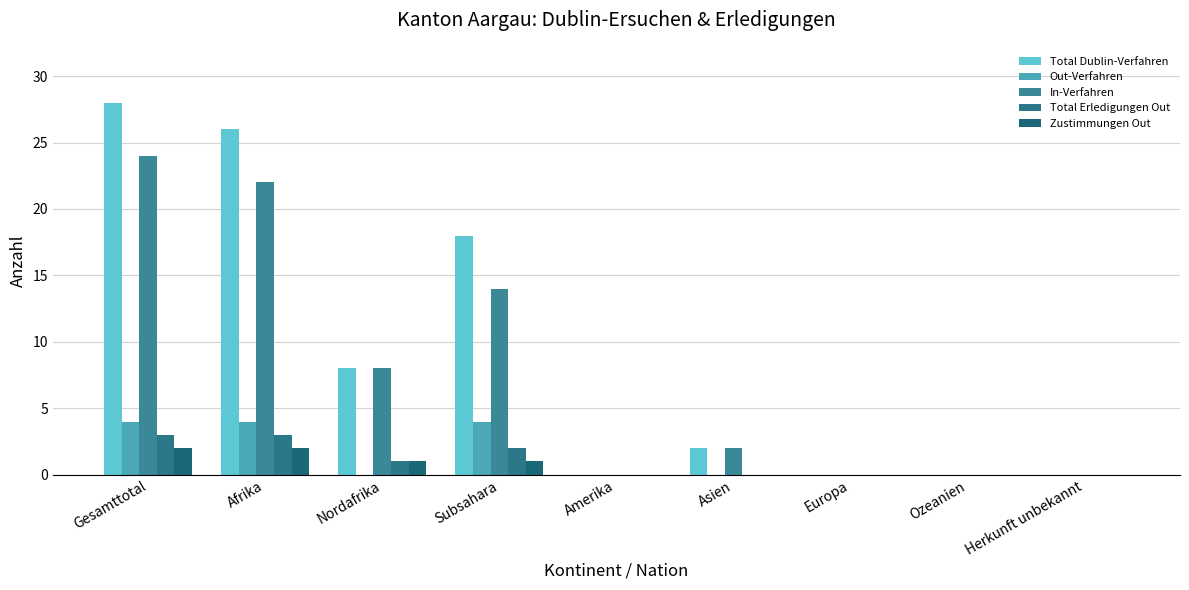

Reading right to left, transcribe all the data shown in this chart.

Total Dublin-Verfahren: 0	0	0	2	0	18	8	26	28
Out-Verfahren: 0	0	0	0	0	4	0	4	4
In-Verfahren: 0	0	0	2	0	14	8	22	24
Total Erledigungen Out: 0	0	0	0	0	2	1	3	3
Zustimmungen Out: 0	0	0	0	0	1	1	2	2